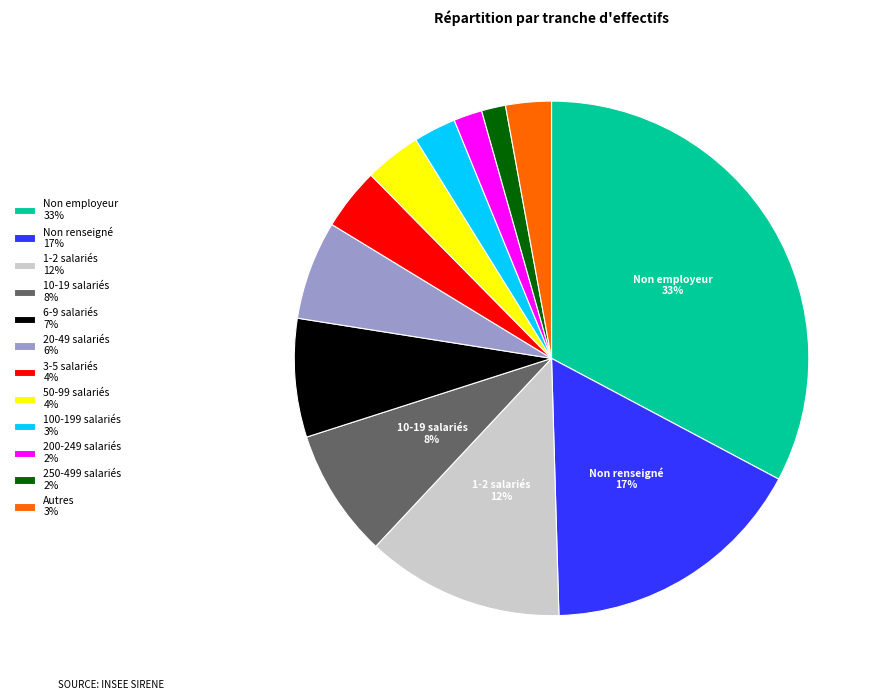

Combined, do 100-199 salariés 3% and 1-2 salariés 12% account for over 50%?

No